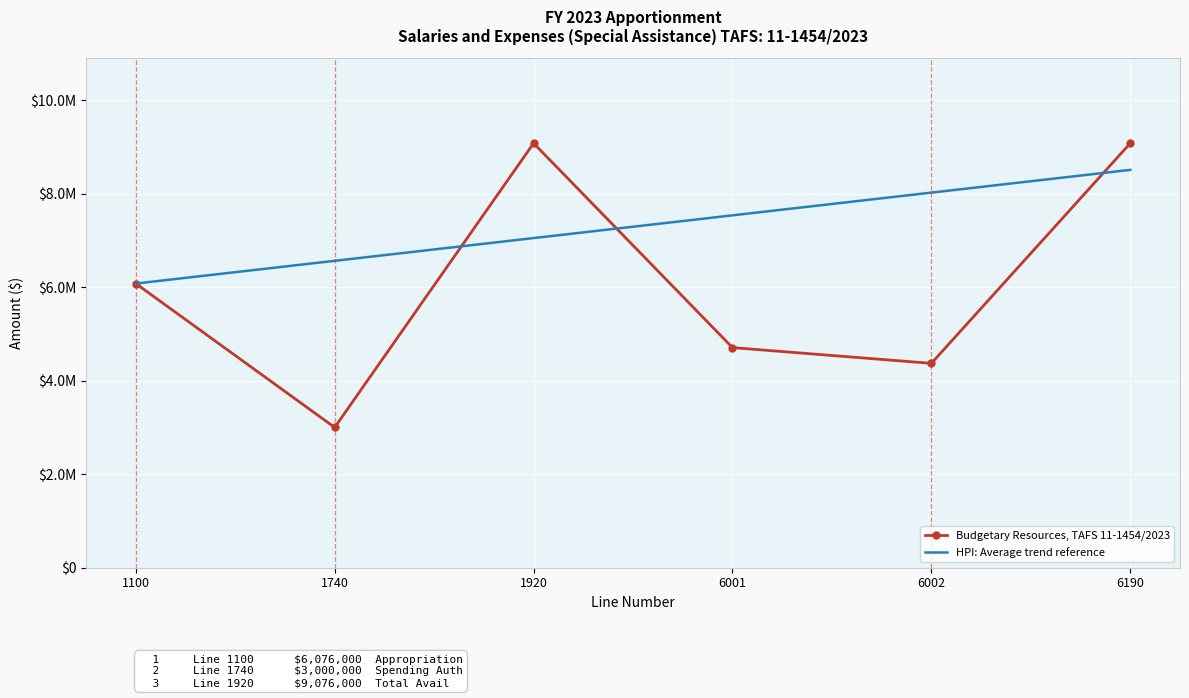

How many HPI: Average trend reference values are between 6562080 and 8020320?

4